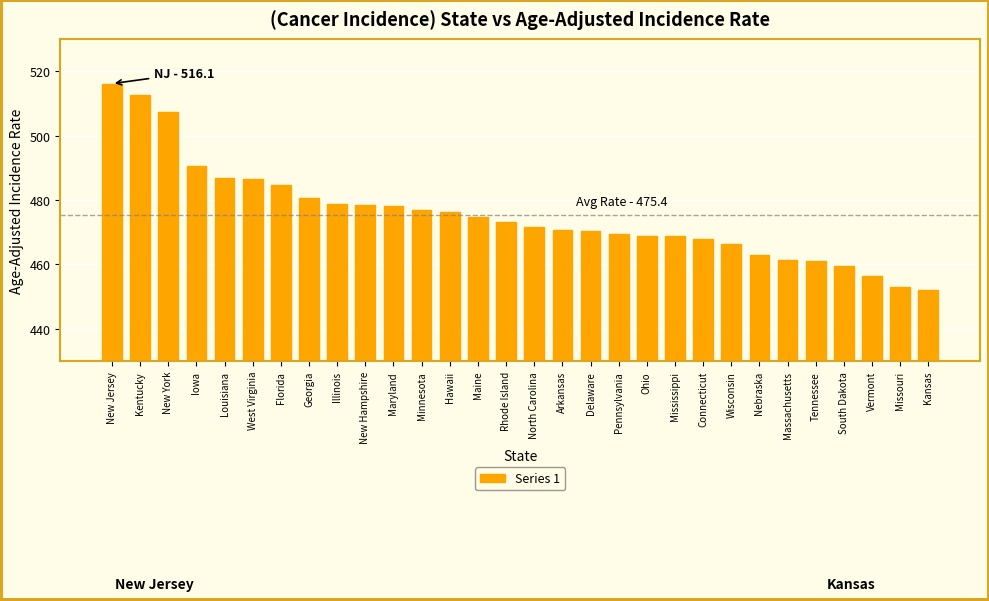

What is the sum of the values at Pennsylvania and Wisconsin?

935.9